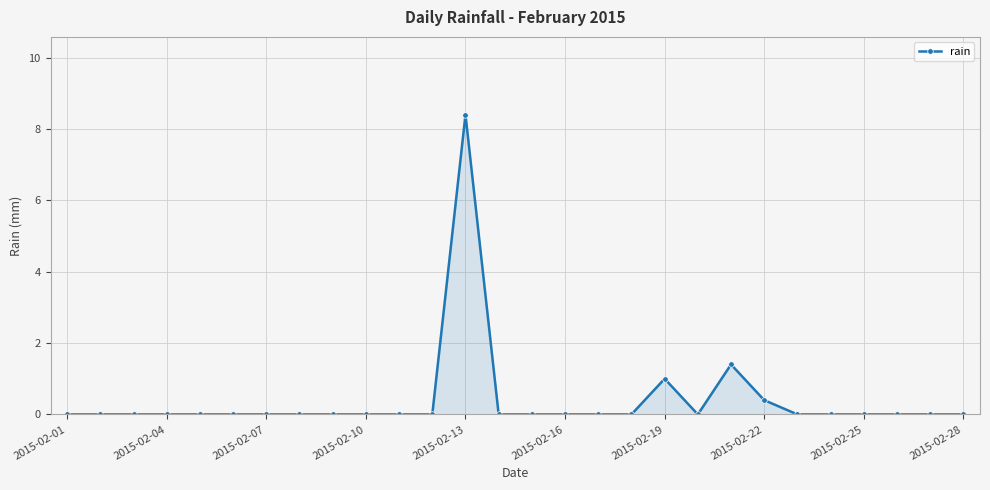

What is the maximum value shown in the chart?

8.4